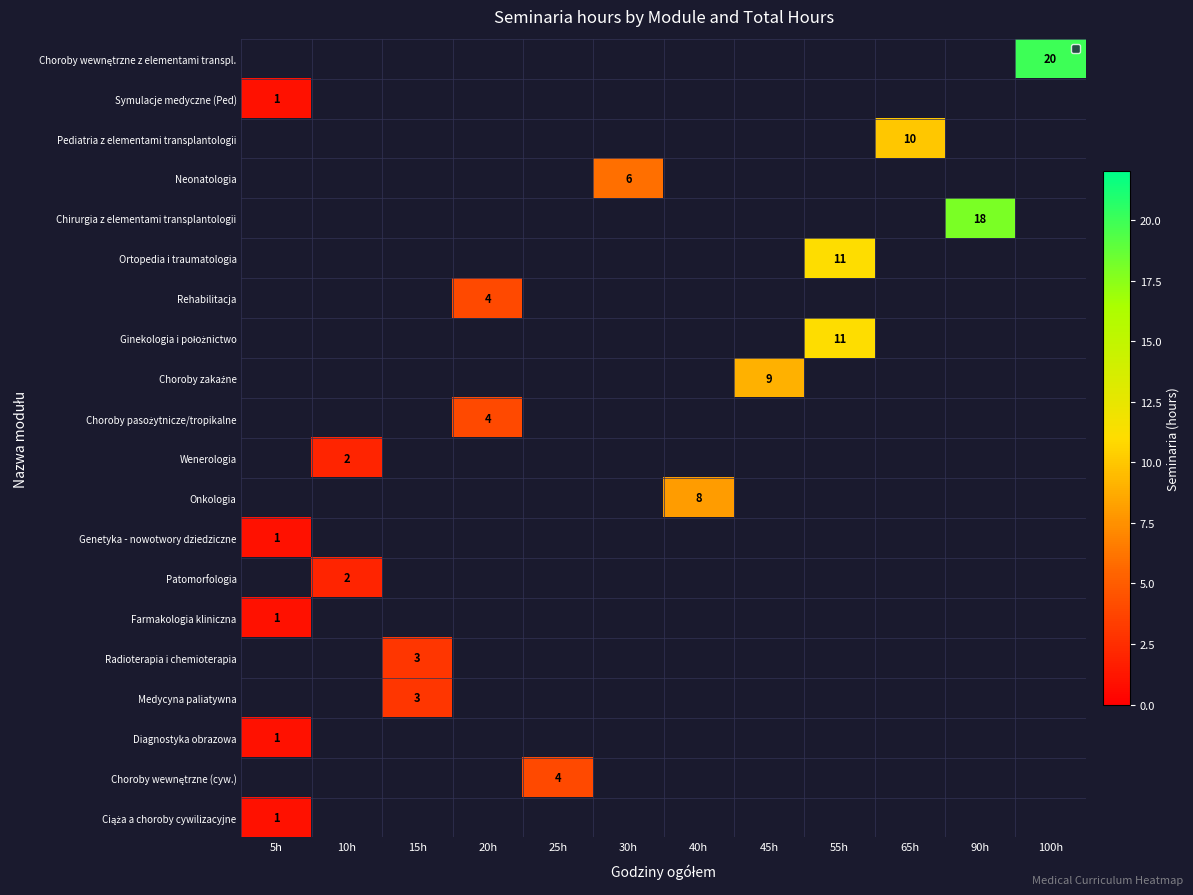

Which has a higher value, 45h or 90h?

90h